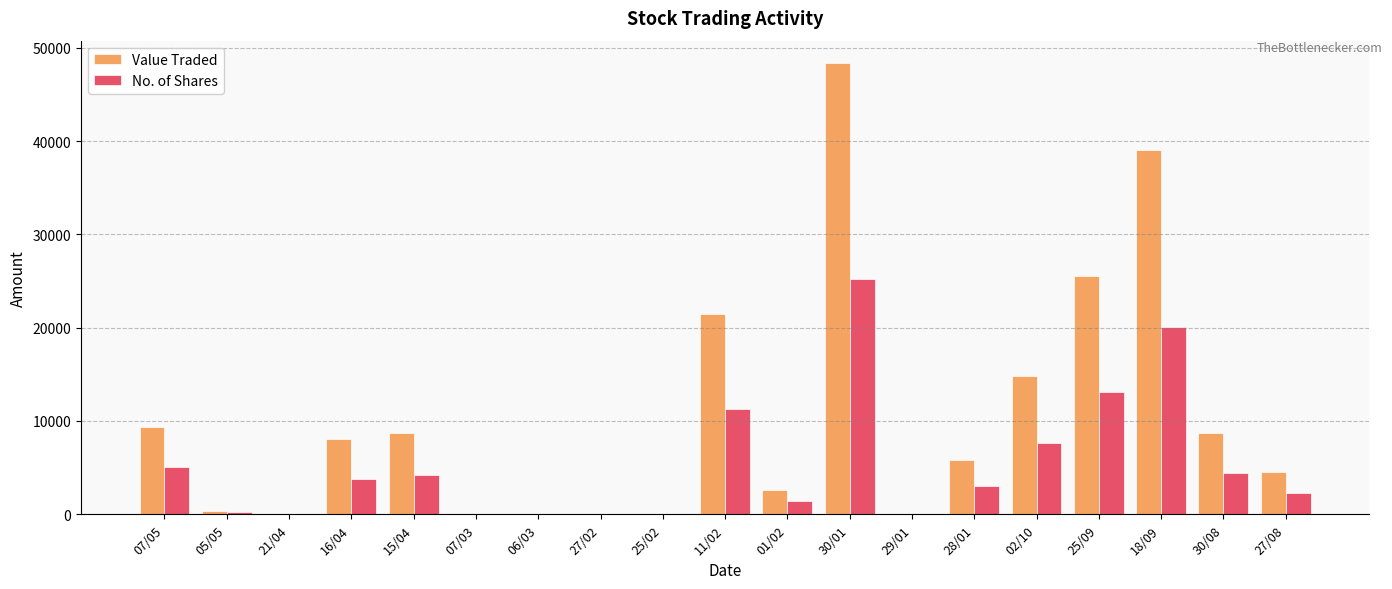

What is the average value of the No. of Shares series?

5349